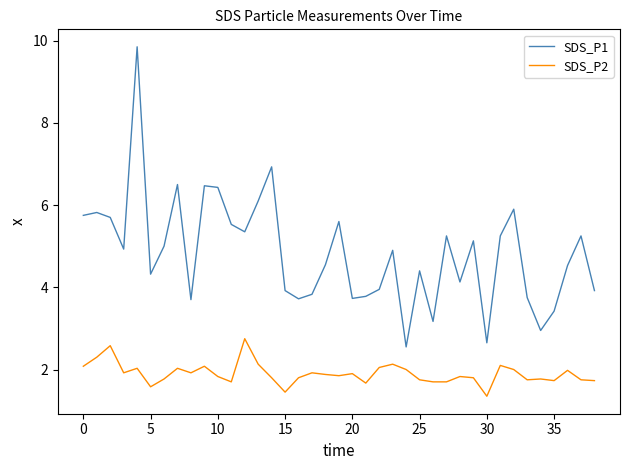

Which series has the largest total across all categories?

SDS_P1